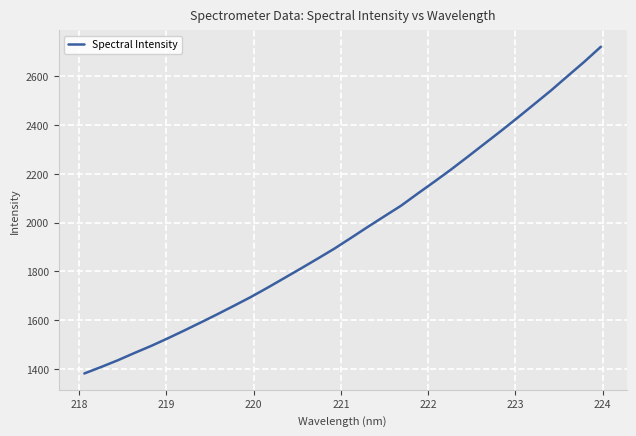

What is the maximum value shown in the chart?

2721.1